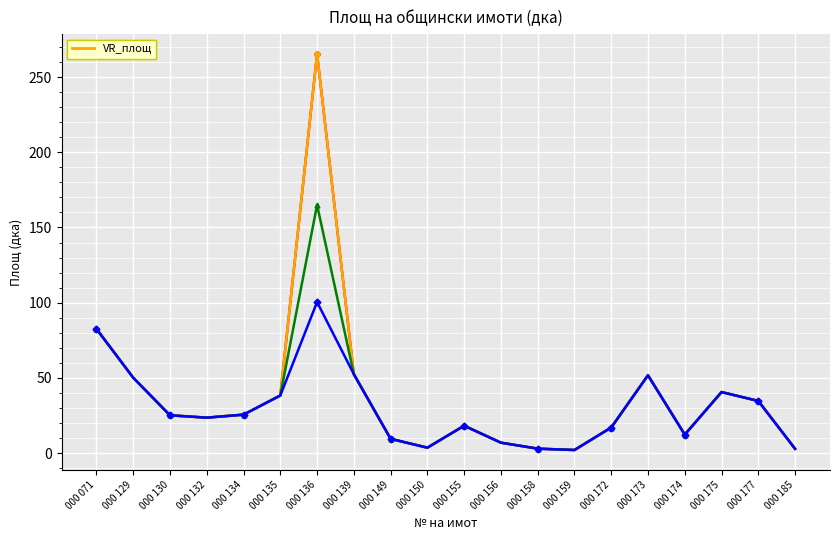

How many lines are shown in the chart?

4